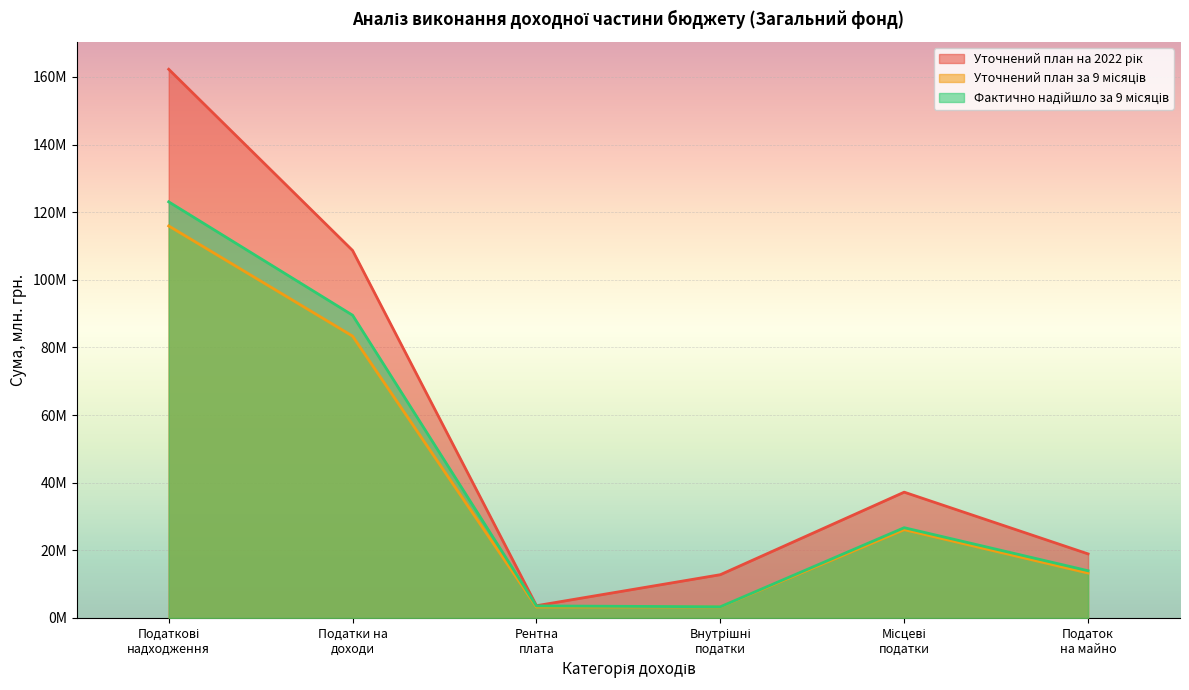

At which category is the sum across all series the highest?

Податкові
надходження